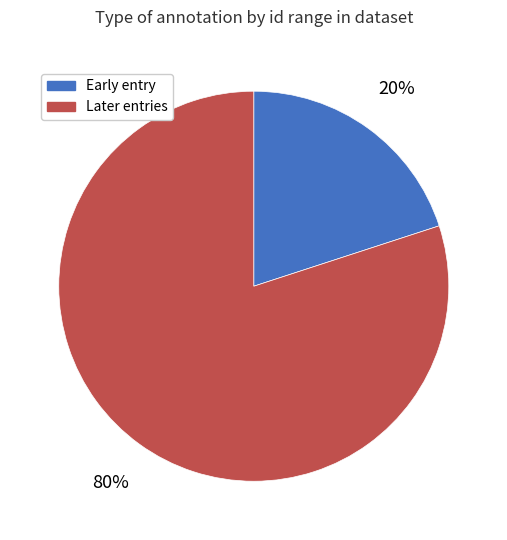

Rank the categories by value from highest to lowest.

Later entries, Early entry